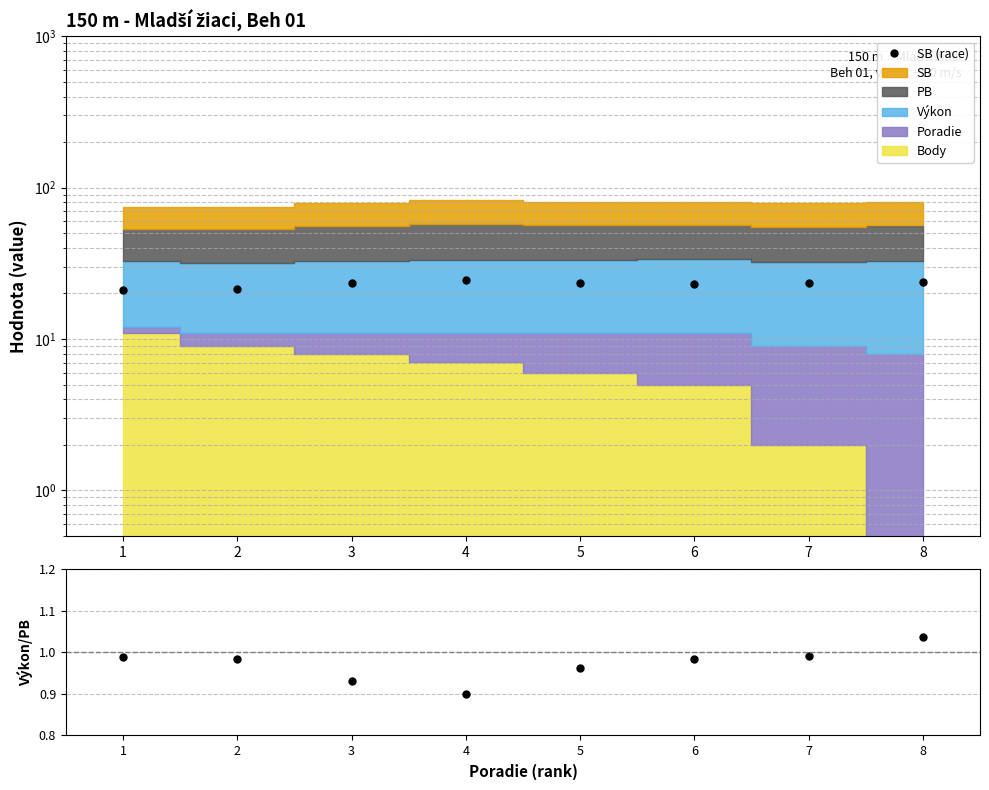

At how many categories does at least one series exceed 4?

8